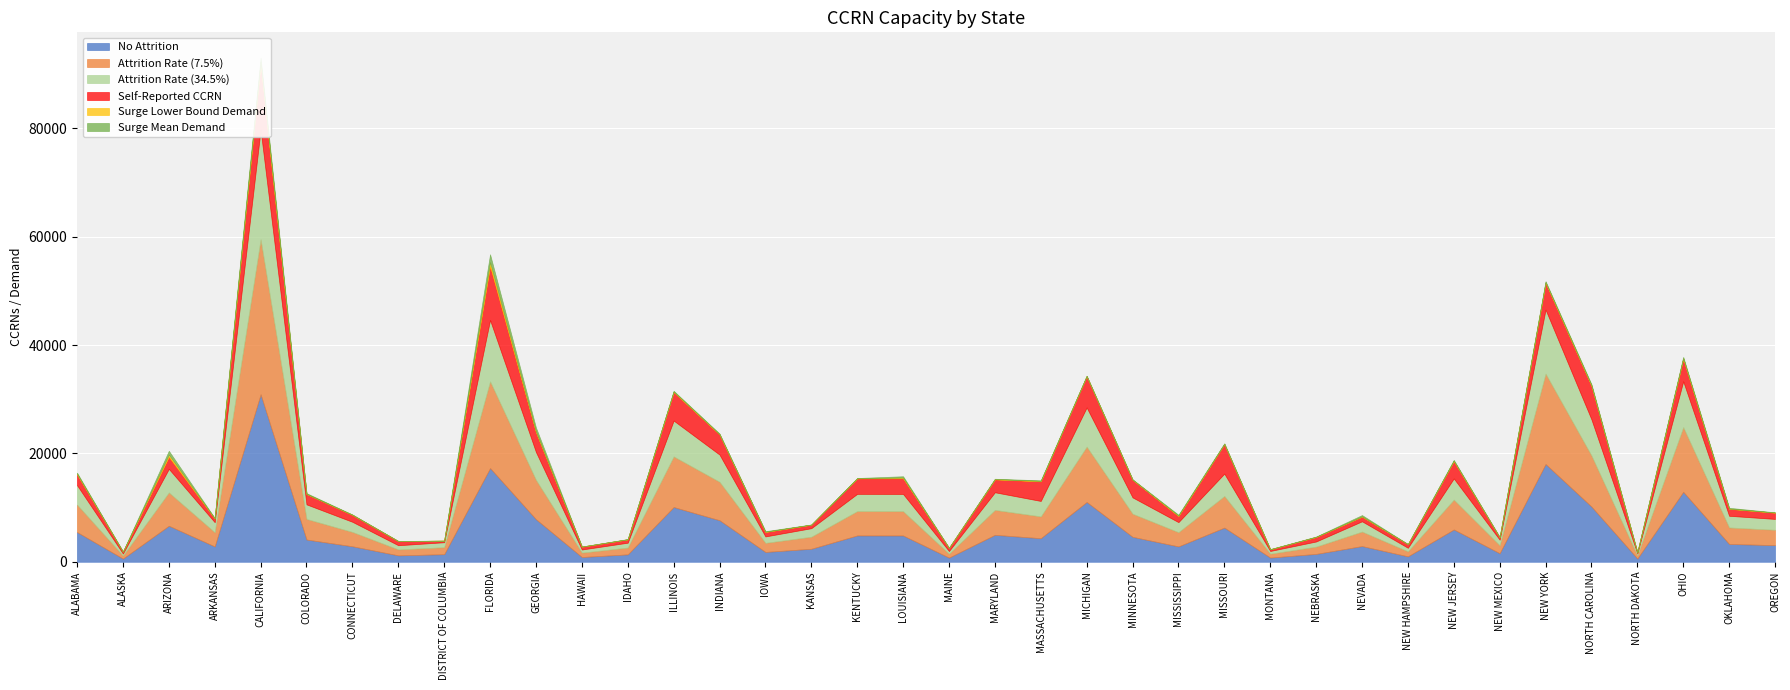

Reading left to right, extract all data points from this chart.

No Attrition: 5479.3	589.3	6647.1	2830.0	30913.1	4106.4	2859.2	1183.2	1398.3	17294.6	7853.0	876.9	1365.3	10101.1	7667.7	1813.0	2403.0	4858.3	4849.9	768.4	4971.9	4350.9	11037.6	4606.8	2835.4	6306.9	773.1	1451.7	2895.1	1001.0	5959.8	1579.9	18038.6	10186.5	599.3	12909.2	3289.4	3066.2
Attrition Rate (7.5%): 5068.3	545.1	6148.6	2617.8	28594.7	3798.4	2644.7	1094.5	1293.5	15997.5	7264.1	811.2	1262.9	9343.5	7092.6	1677.0	2222.8	4494.0	4486.2	710.8	4599.0	4024.6	10209.8	4261.3	2622.7	5833.9	715.1	1342.9	2678.0	925.9	5512.8	1461.4	16685.7	9422.5	554.4	11941.0	3042.7	2836.3
Attrition Rate (34.5%): 3588.9	386.0	4353.9	1853.7	20248.1	2689.7	1872.8	775.0	915.9	11328.0	5143.7	574.4	894.3	6616.2	5022.3	1187.5	1574.0	3182.2	3176.7	503.3	3256.6	2849.8	7229.6	3017.4	1857.2	4131.0	506.4	950.9	1896.3	655.7	3903.7	1034.9	11815.3	6672.1	392.6	8455.5	2154.6	2008.4
Self-Reported CCRN: 1990.3	361.2	2208.4	677.1	12009.1	1914.9	1275.8	760.8	283.3	9899.6	3606.2	537.6	617.9	5263.0	3709.3	825.6	644.3	2857.2	2893.1	595.6	2379.3	3611.1	5781.8	3255.3	1115.8	5462.0	307.7	836.3	854.2	671.1	3209.6	436.8	4939.9	6176.7	193.7	4172.9	1293.6	1147.4
Surge Lower Bound Demand: 108.8	0.6	423.9	36.6	511.7	13.2	26.6	5.9	4.7	773.1	163.2	2.1	15.5	97.2	59.0	34.7	12.9	24.7	129.8	2.2	49.0	80.1	24.2	31.8	94.3	26.7	6.1	19.3	49.7	5.8	76.7	20.9	113.6	106.8	4.9	120.5	25.8	25.0
Surge Mean Demand: 203.7	1.2	701.7	61.9	775.1	144.4	42.7	16.8	7.9	1455.7	746.2	3.4	32.1	129.6	102.9	111.6	23.8	40.4	246.7	3.5	62.8	118.4	45.3	42.6	151.1	105.2	28.2	56.3	247.9	8.5	135.0	36.6	182.4	201.5	7.5	207.9	155.4	41.9